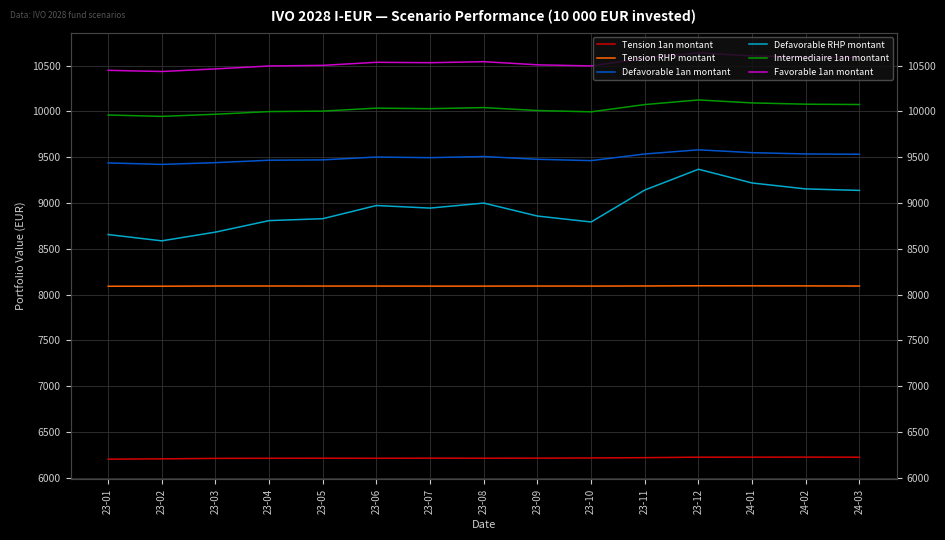

What is the approximate value of Defavorable RHP montant at 23-04?

8808.3